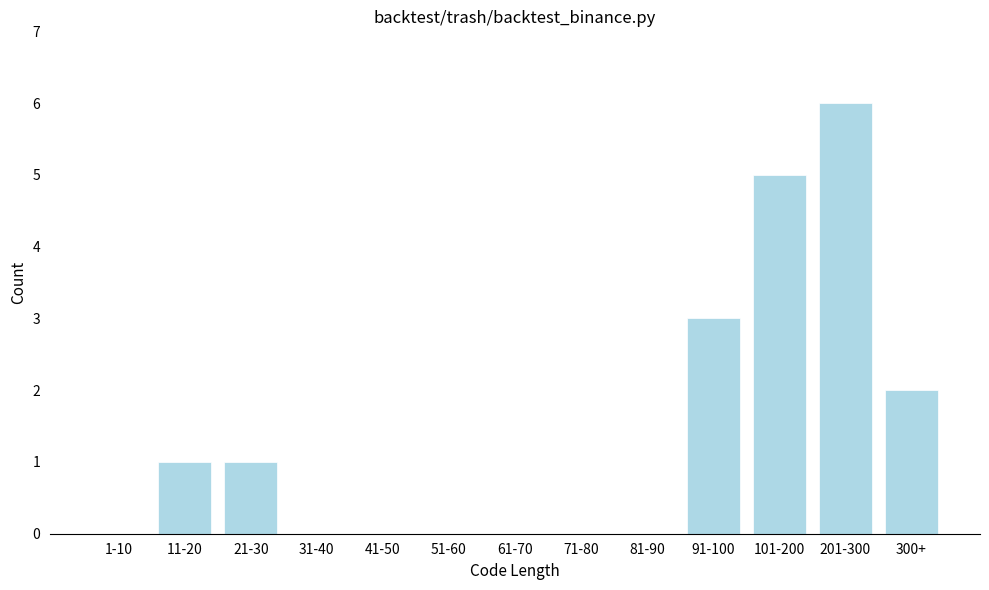

Reading left to right, what are all the values shown in this chart?

1-10=0	11-20=1	21-30=1	31-40=0	41-50=0	51-60=0	61-70=0	71-80=0	81-90=0	91-100=3	101-200=5	201-300=6	300+=2